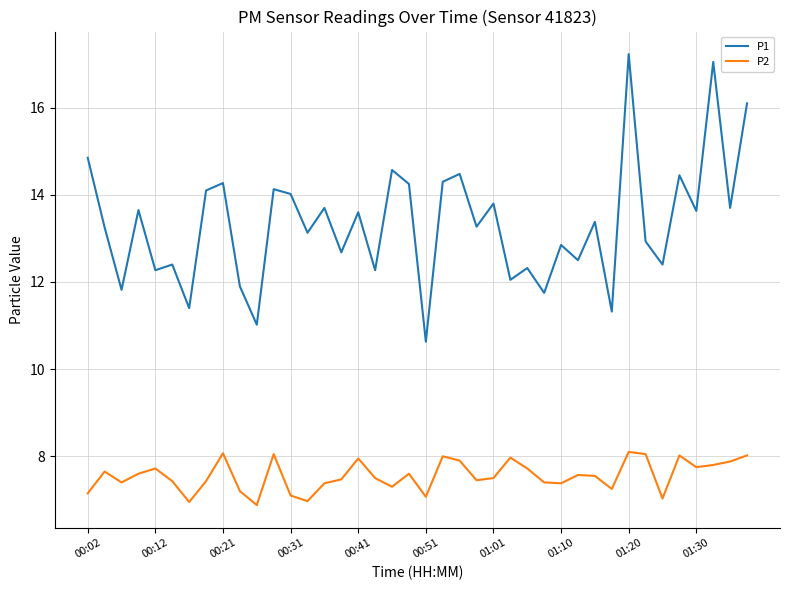

Which series has the largest total across all categories?

P1